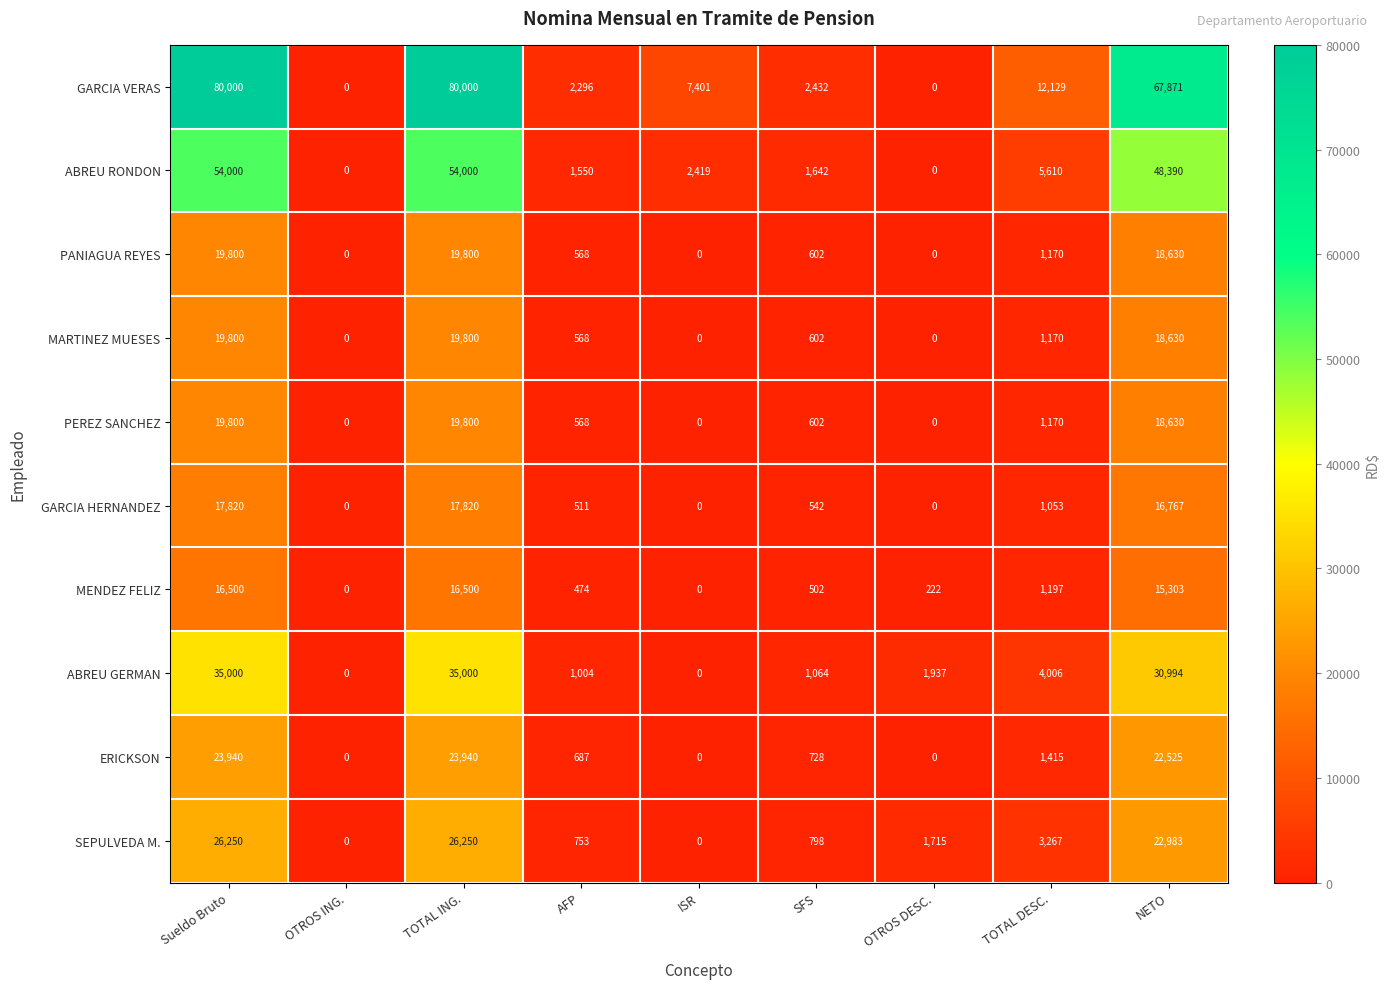

Which series has the widest spread of values?

GARCIA VERAS